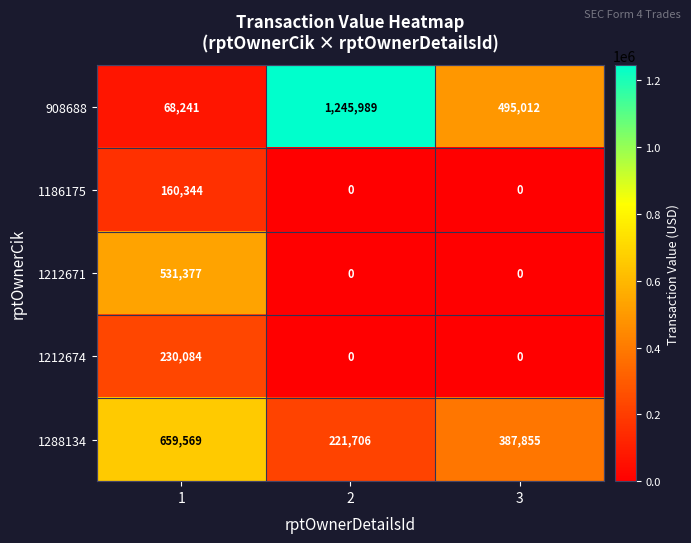

What is the difference between the highest and lowest values at 1?

591328